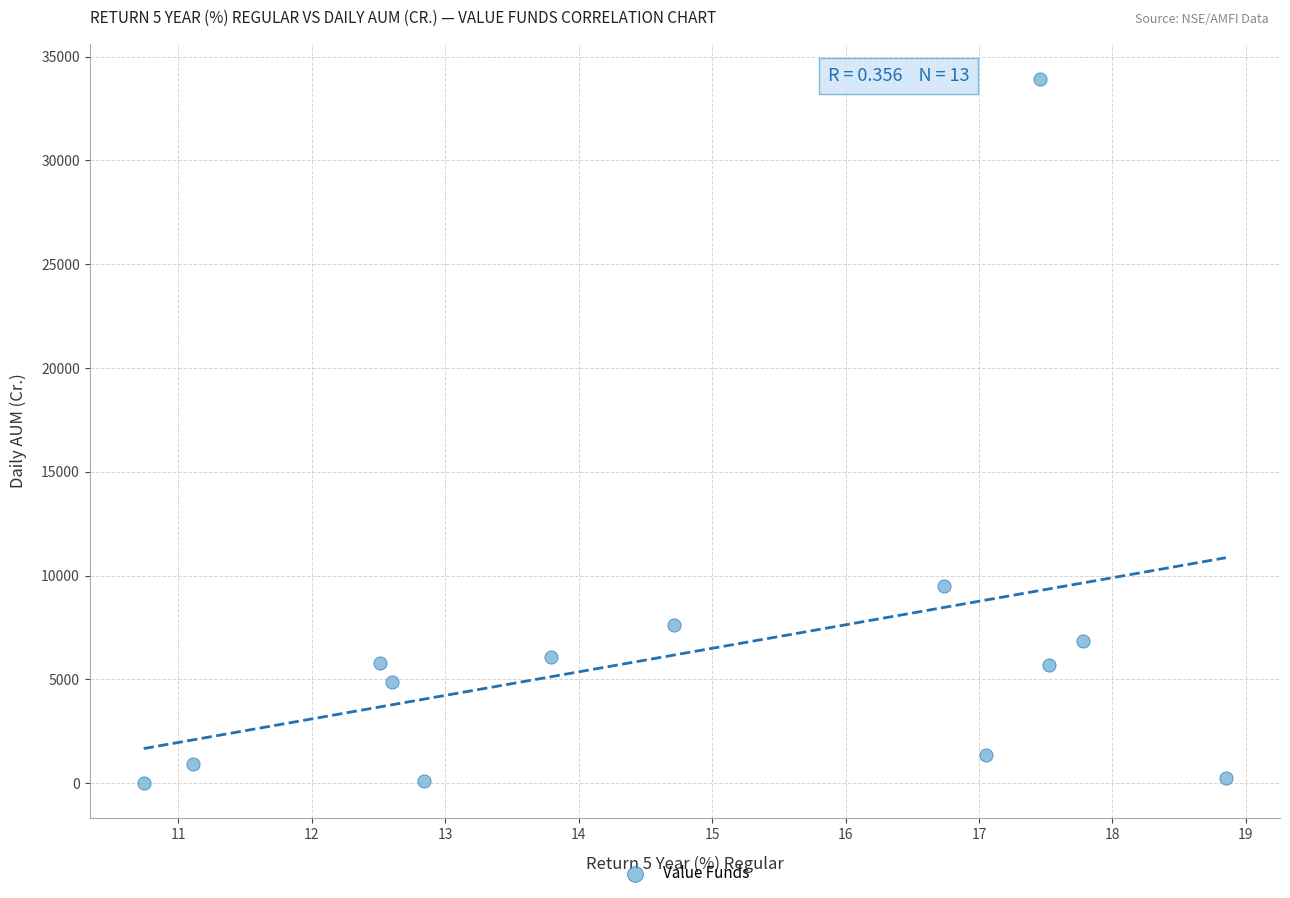

What is the range of Y values (max minus min)?

33915.0